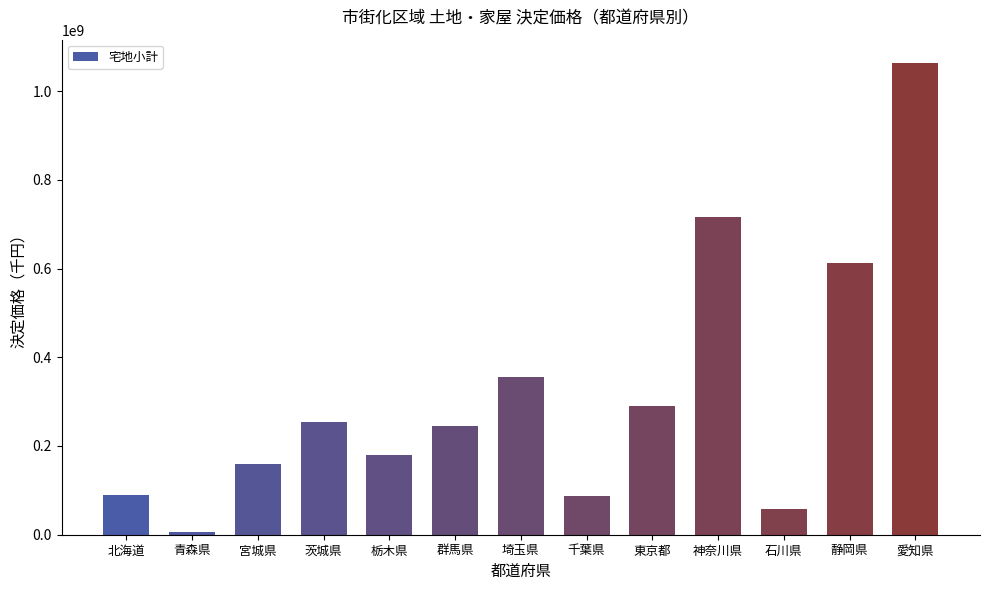

What is the label of the 2nd bar from the left?

青森県